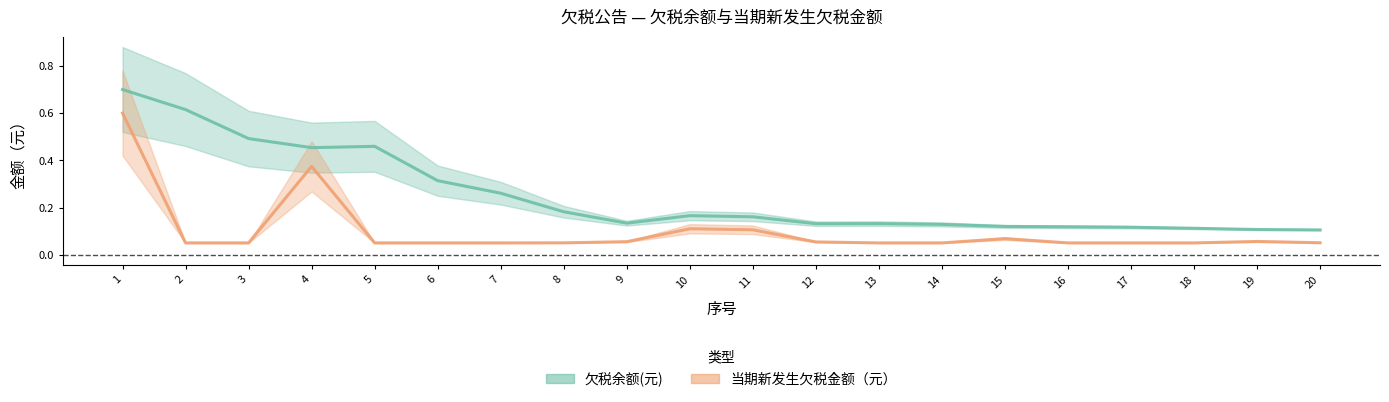

True or false: 当期新发生欠税金额（元） and 欠税余额(元) cross at least once.

False